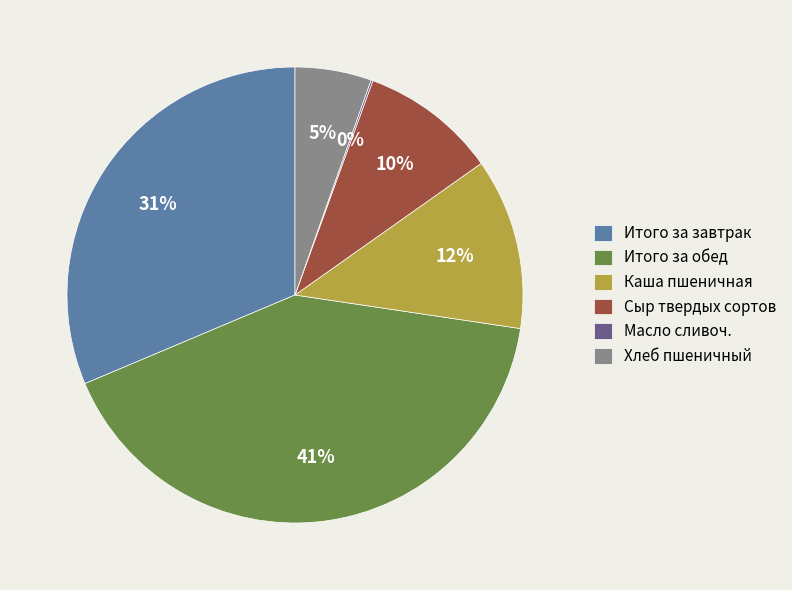

What is the largest slice in the pie chart?

Итого за обед